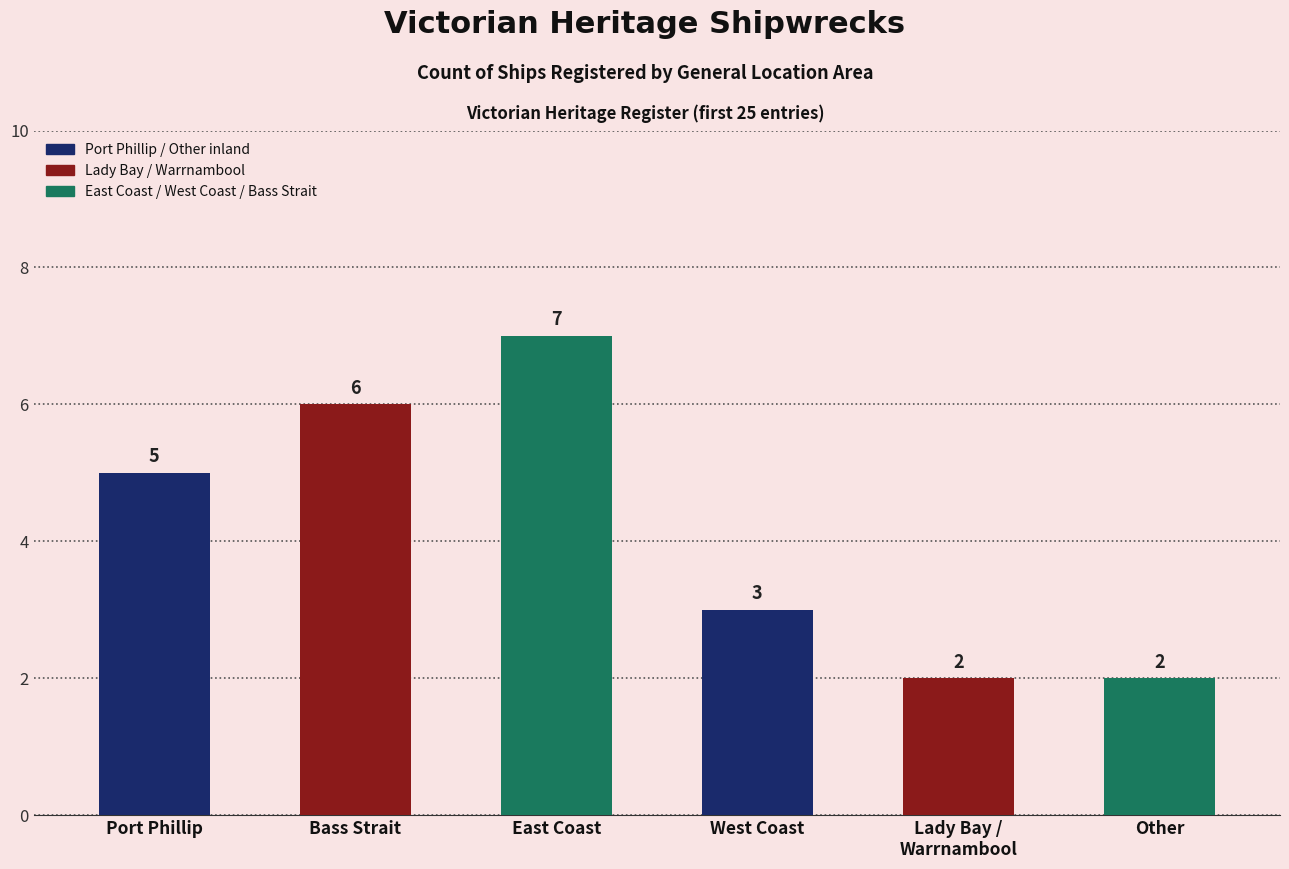

What is the approximate value at East Coast?

7